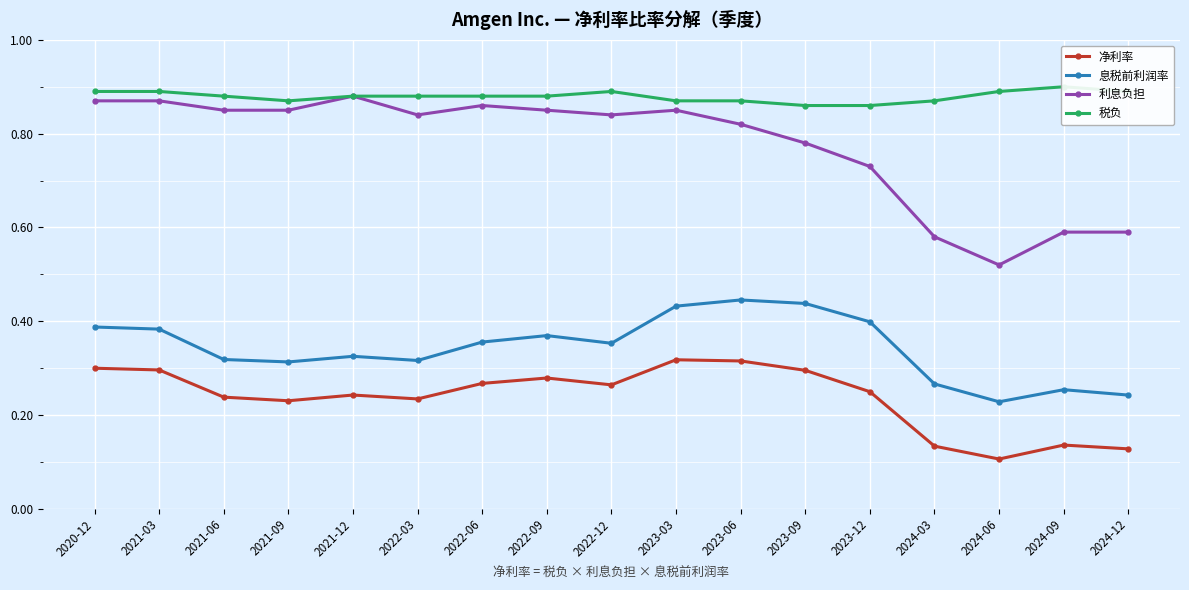

Count the 息税前利润率 values in the range 0 to 1.

17